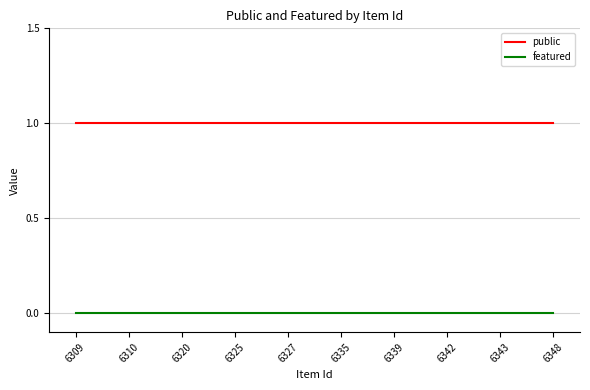

Is it true that featured equals 0 at 6342?

True